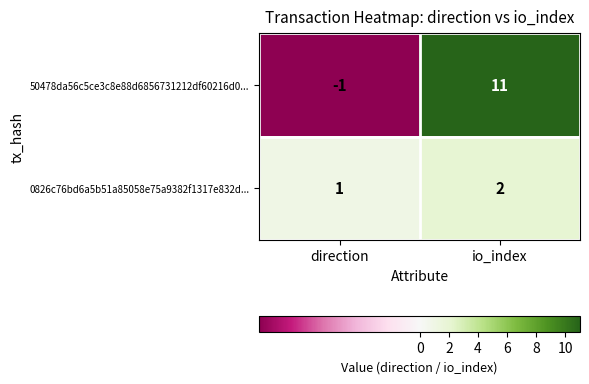

What is the greatest value displayed?

11